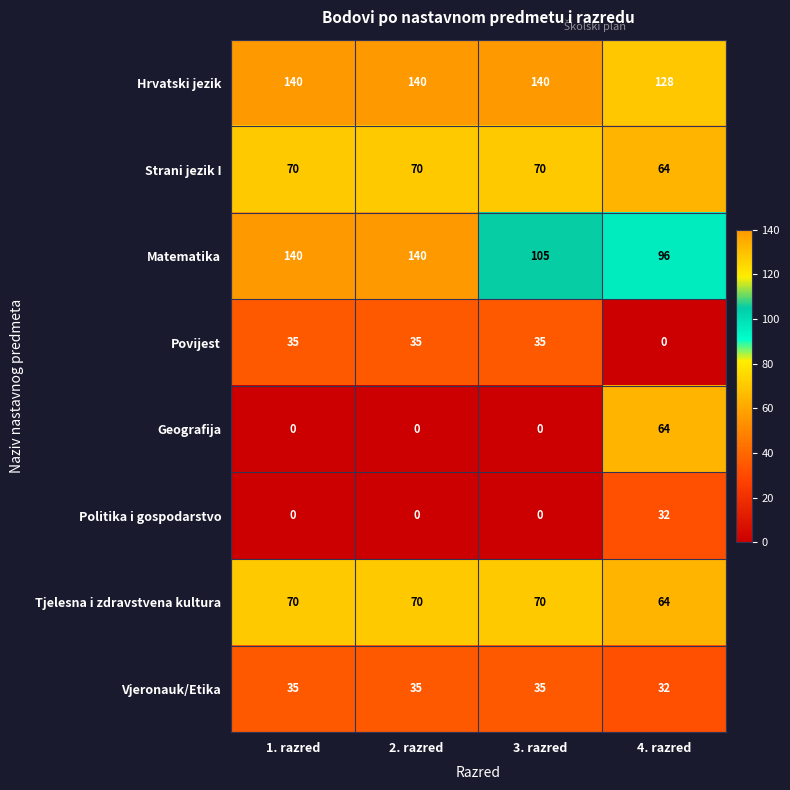

What is the difference between the highest and lowest values at 1. razred?

140